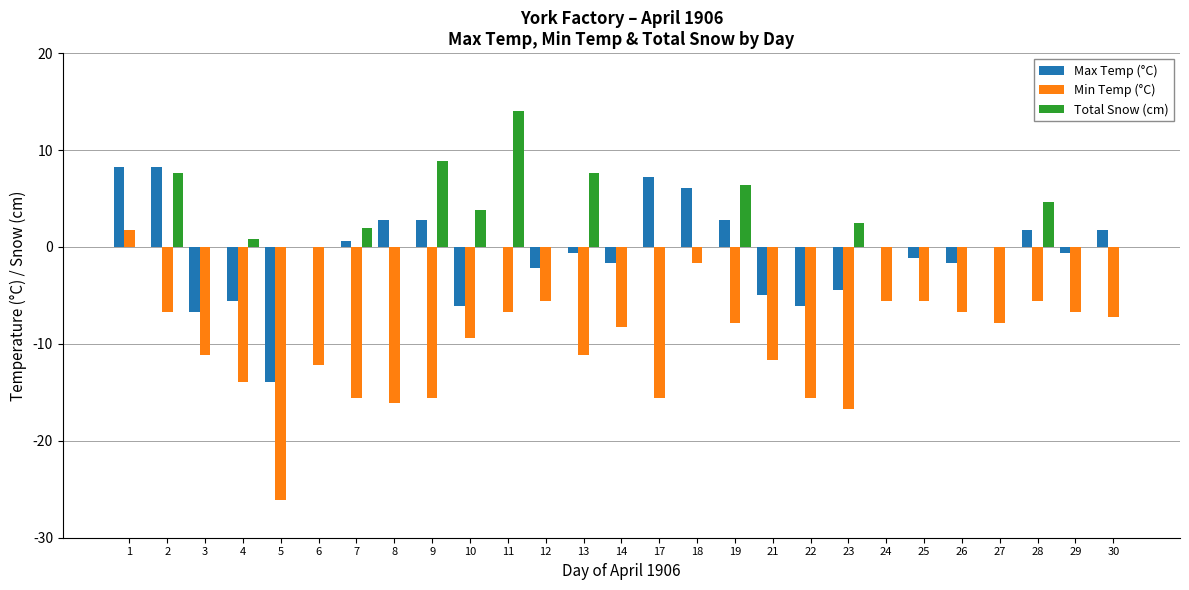

True or false: Min Temp (°C) has a value of -8.1 at 24.

False